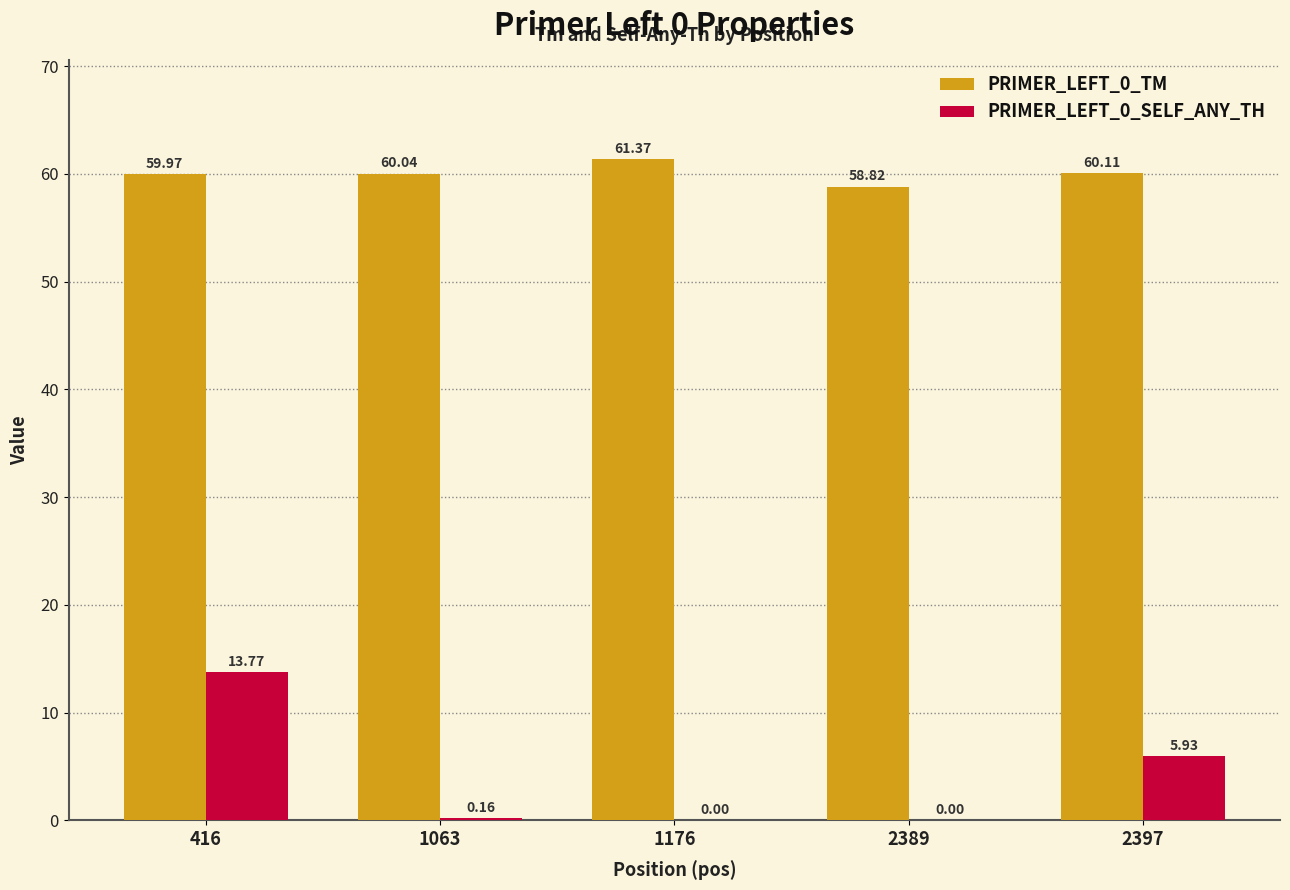

What is the sum of all PRIMER_LEFT_0_SELF_ANY_TH values?

19.9